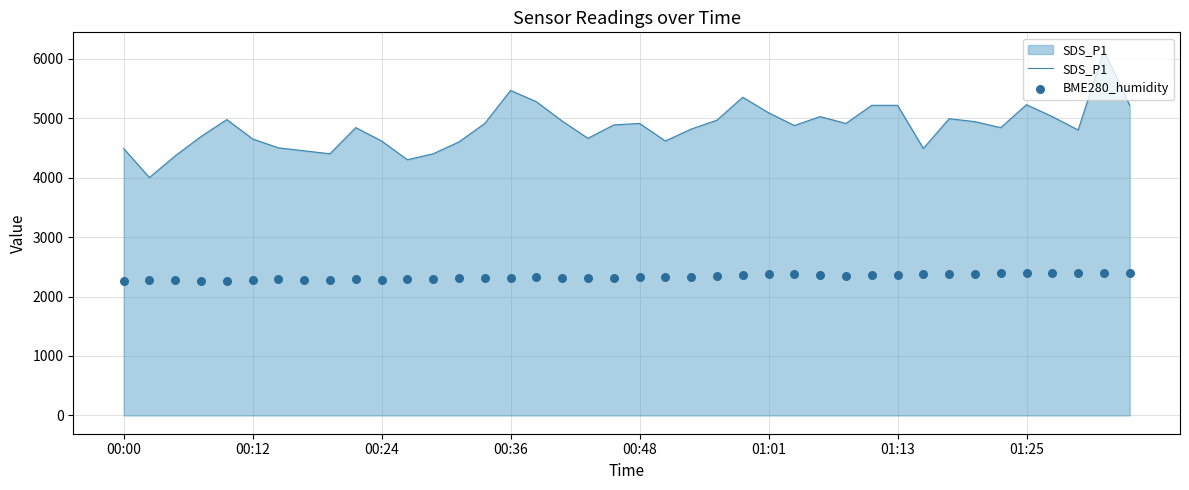

Which series has the largest Y range (max minus min)?

SDS_P1